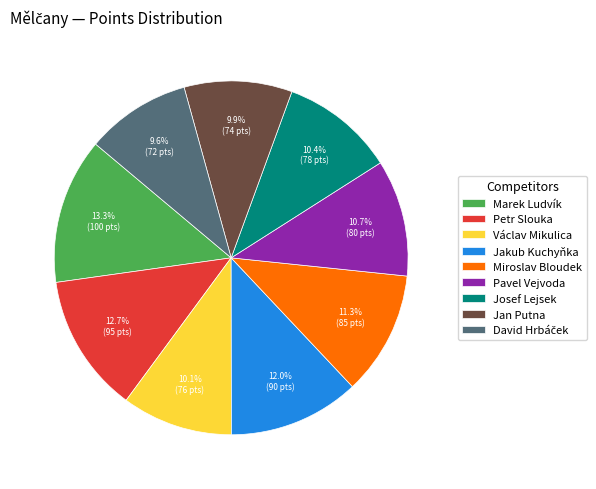

To the nearest percent, what is the difference between the largest and smallest slice percentages?

4%